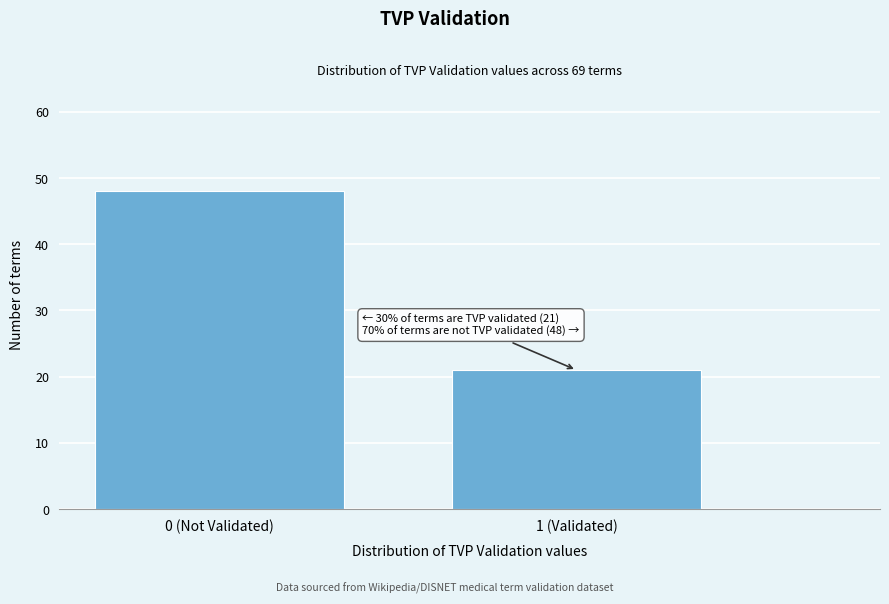

Reading left to right, transcribe all the data shown in this chart.

48	21